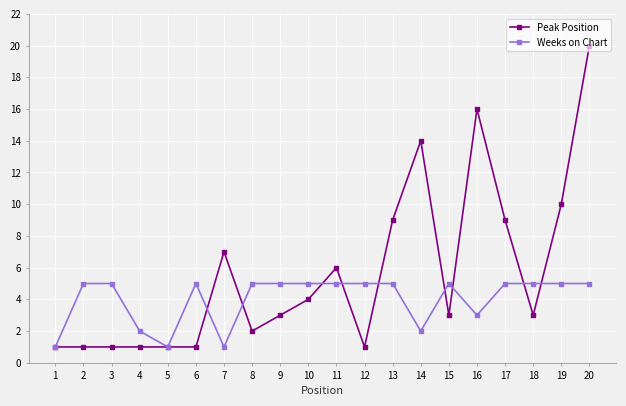

Count the number of data series in this chart.

2